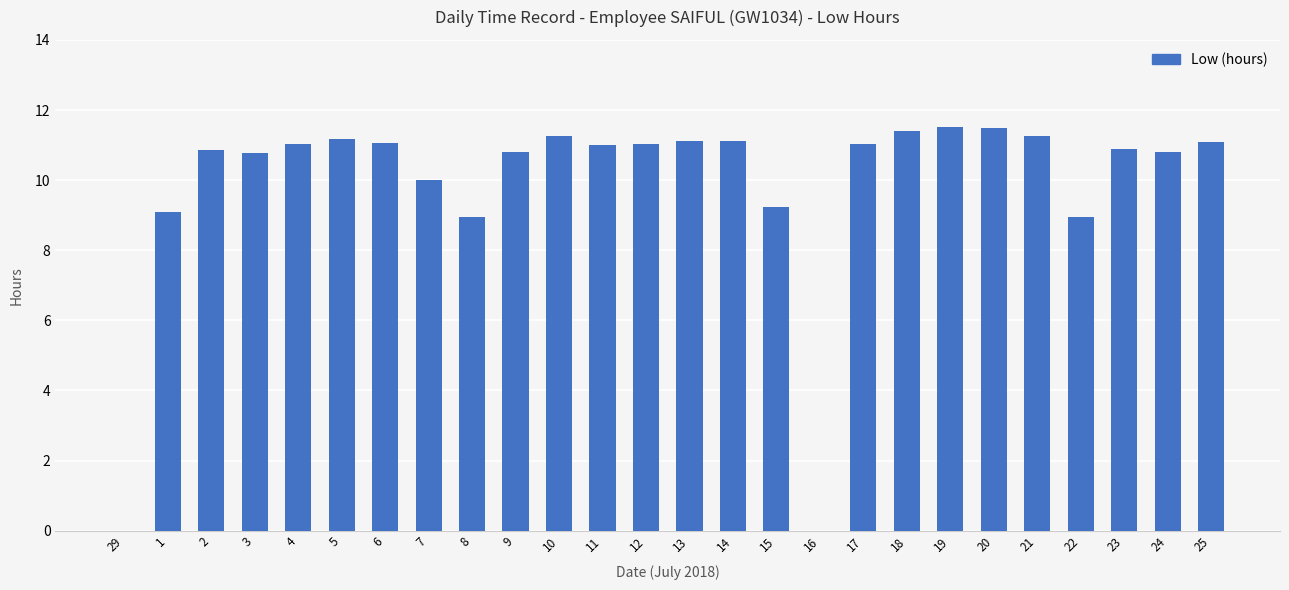

The chart shows a value of 3.4 at 10. True or false?

False